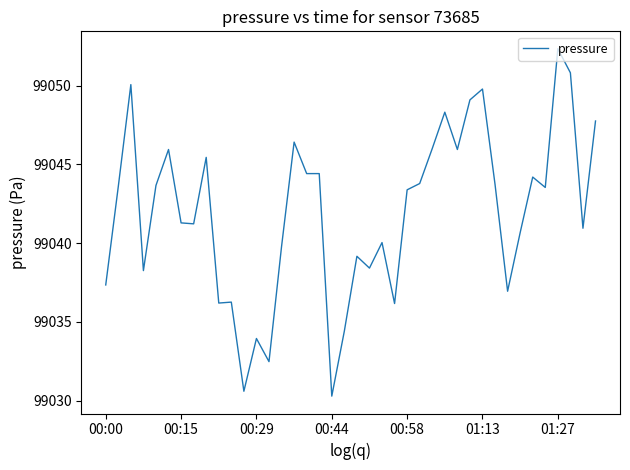

What is the greatest value displayed?

99052.3